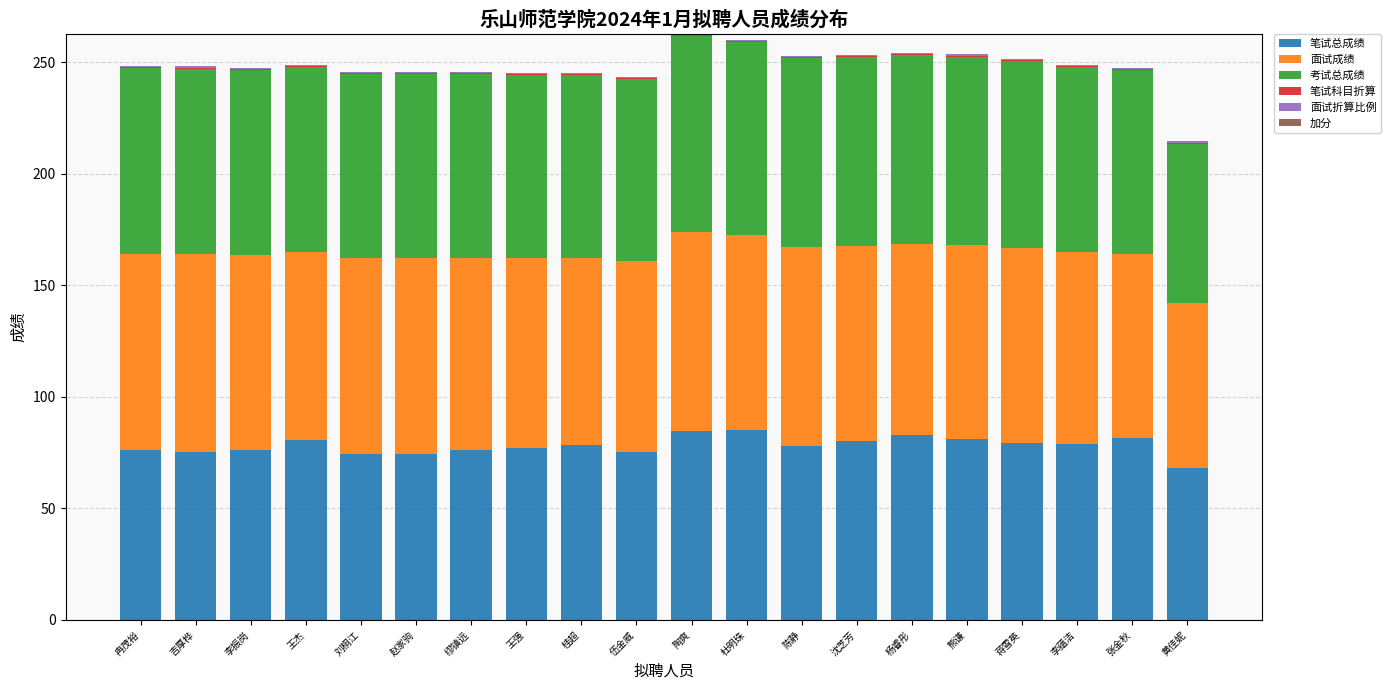

True or false: 笔试总成绩 has a value of 22.5 at 张金秋.

False